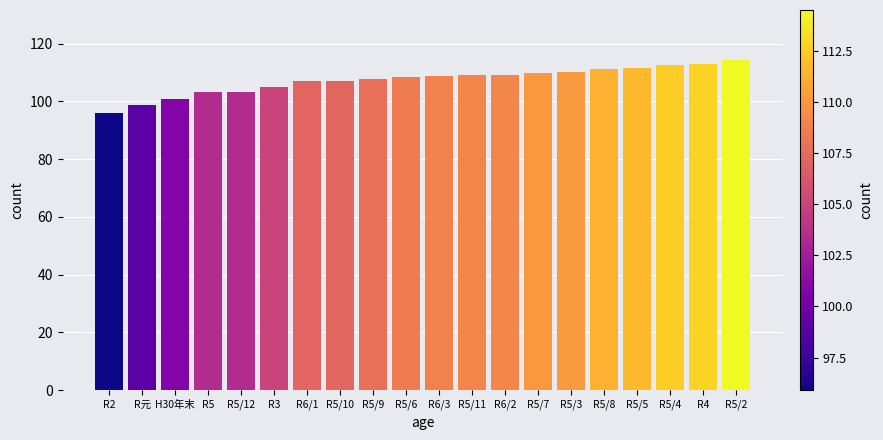

What is the change in value from R5 to R5/10?

+3.8